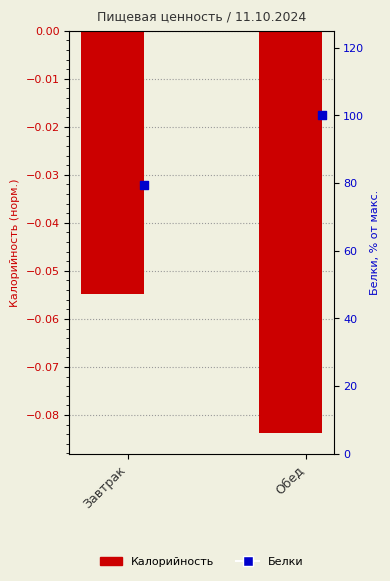

Which series contains the highest Y value?

Белки (% от макс.)